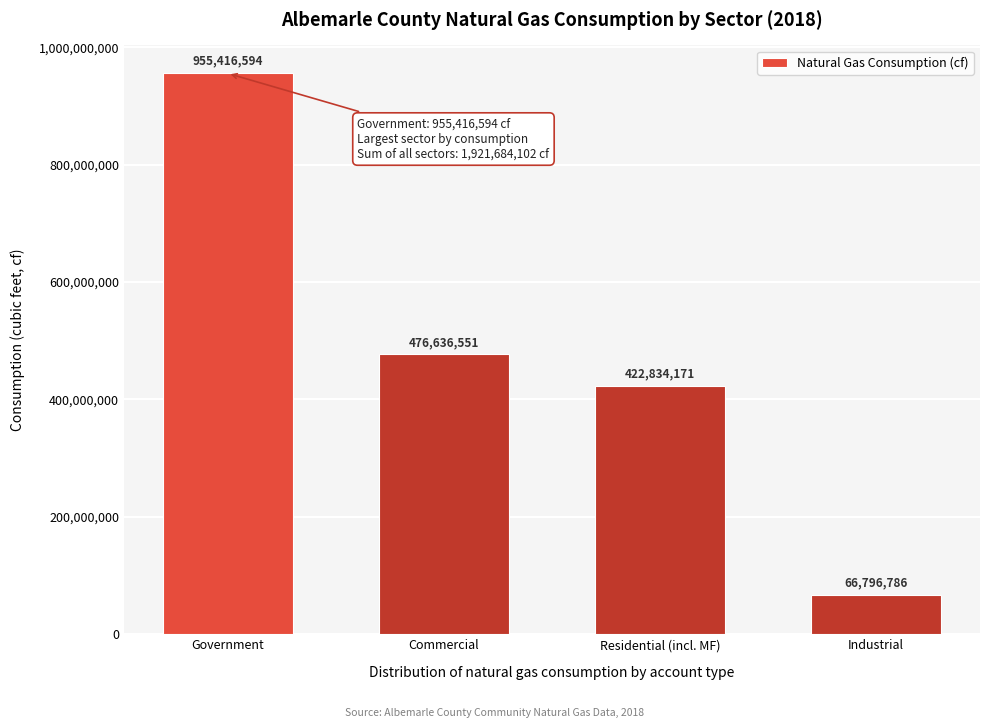

Reading right to left, what are all the values shown in this chart?

66796786	422834171	476636551	955416594